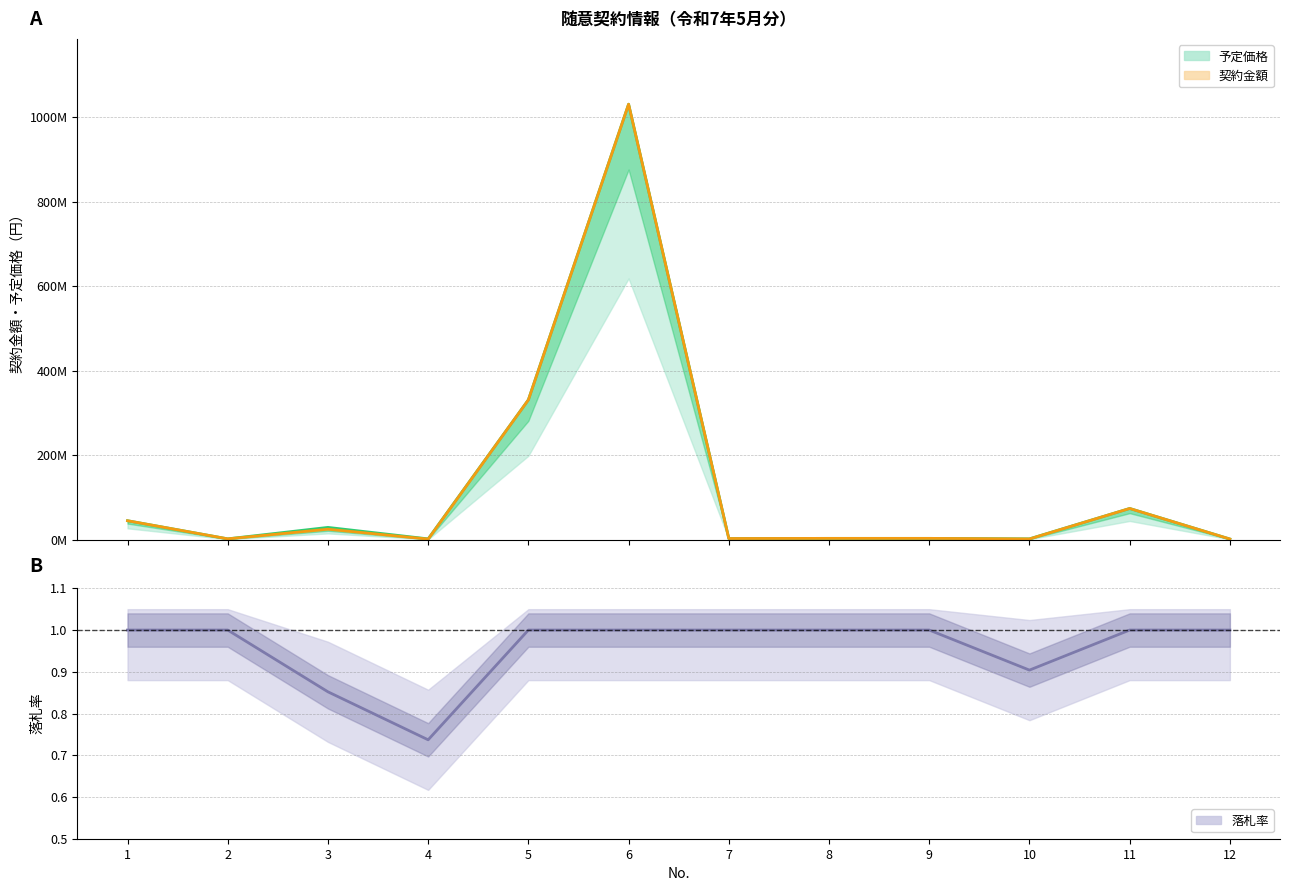

What is the value of the 契約金額 point at the 6th from the left?

1030800100.0